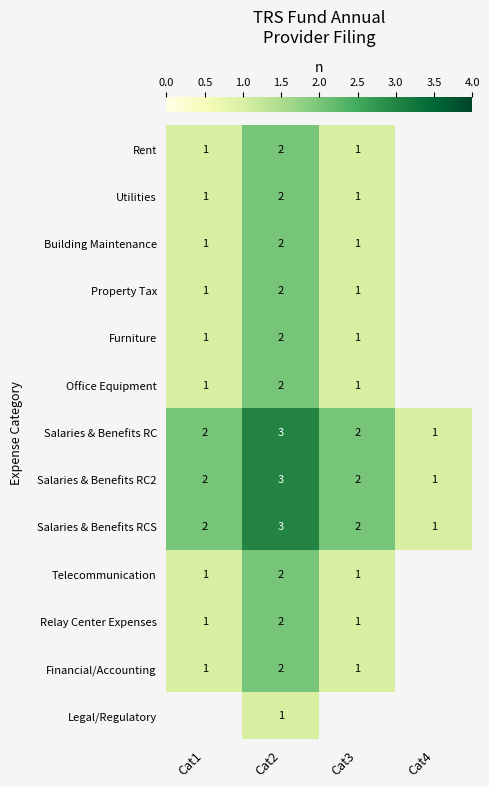

What is the sum of the Relay Center Expenses values at Cat2 and Cat3?

3